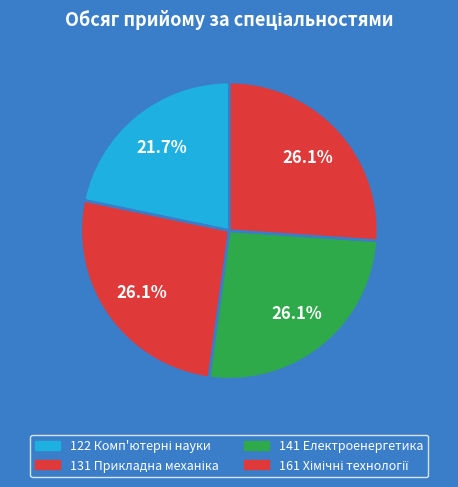

How many segments does this pie chart have?

4